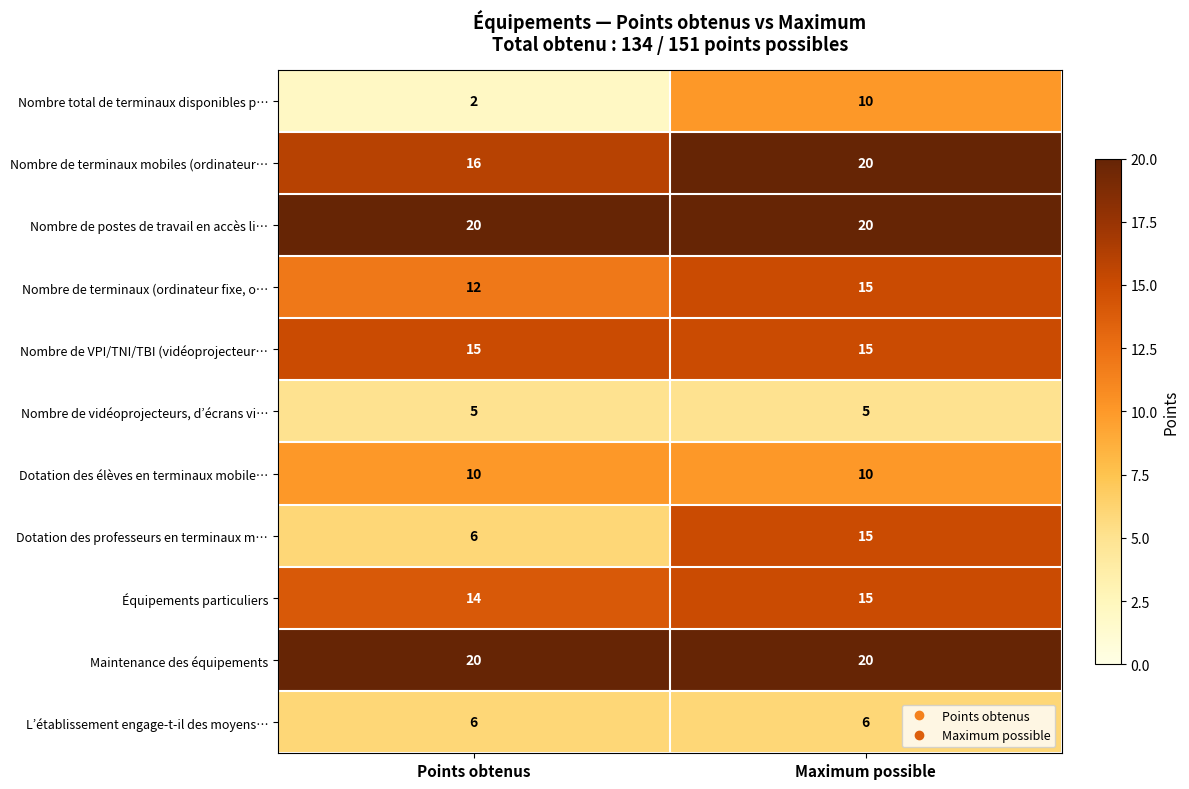

Reading left to right, extract all data points from this chart.

Nombre total de terminaux disponibles p…: 2	10
Nombre de terminaux mobiles (ordinateur…: 16	20
Nombre de postes de travail en accès li…: 20	20
Nombre de terminaux (ordinateur fixe, o…: 12	15
Nombre de VPI/TNI/TBI (vidéoprojecteur…: 15	15
Nombre de vidéoprojecteurs, d’écrans vi…: 5	5
Dotation des élèves en terminaux mobile…: 10	10
Dotation des professeurs en terminaux m…: 6	15
Équipements particuliers: 14	15
Maintenance des équipements: 20	20
L’établissement engage-t-il des moyens…: 6	6